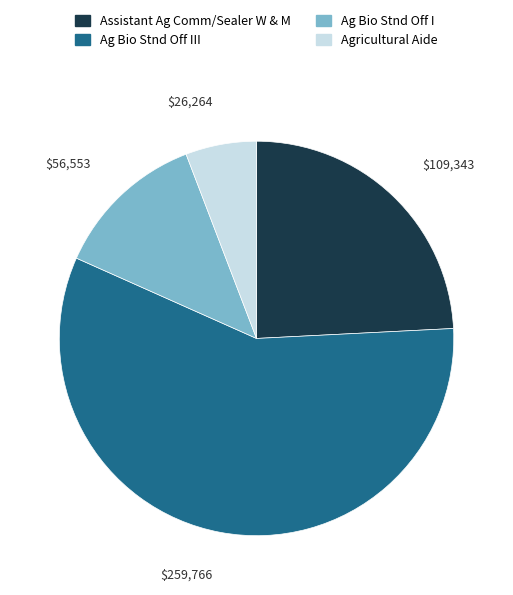

True or false: Ag Bio Stnd Off III accounts for 44% of the total.

False